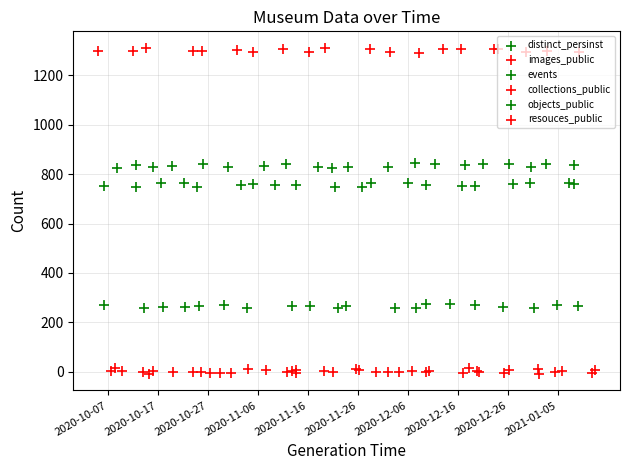

Which series reaches the maximum Y coordinate?

images_public